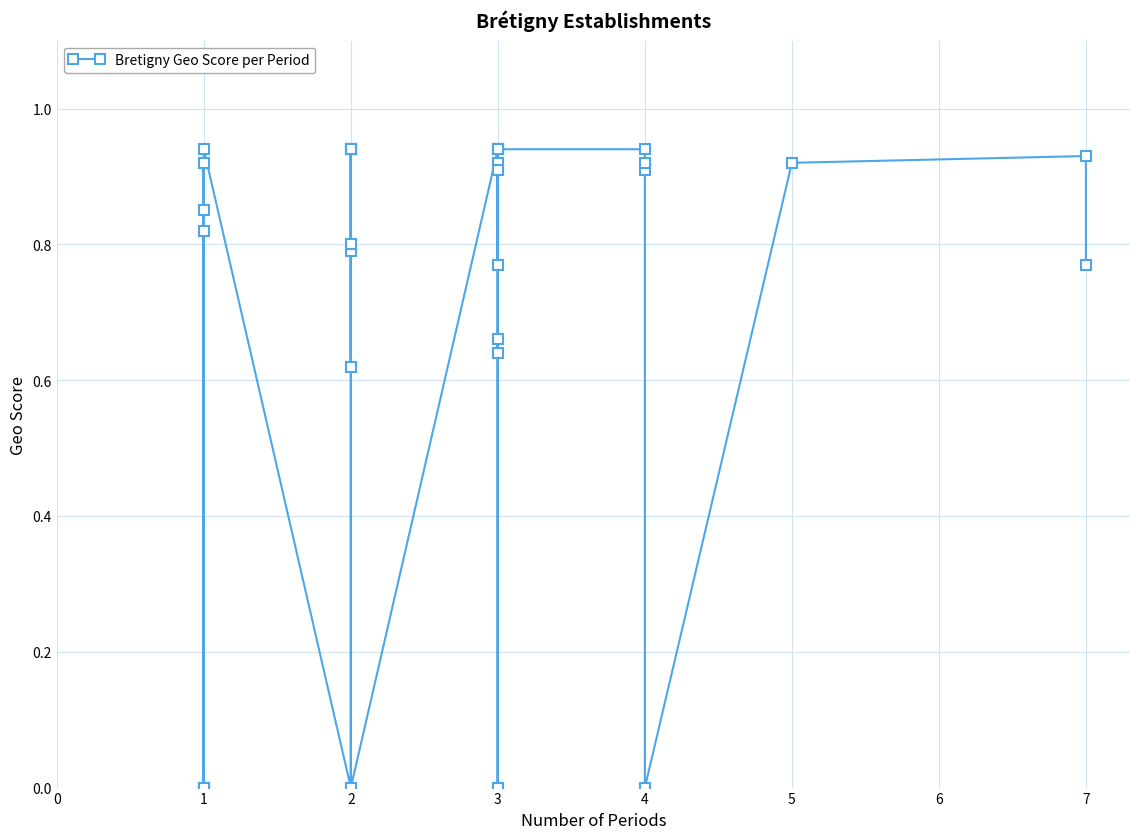

What is the value of the 30th point from the left?

0.8